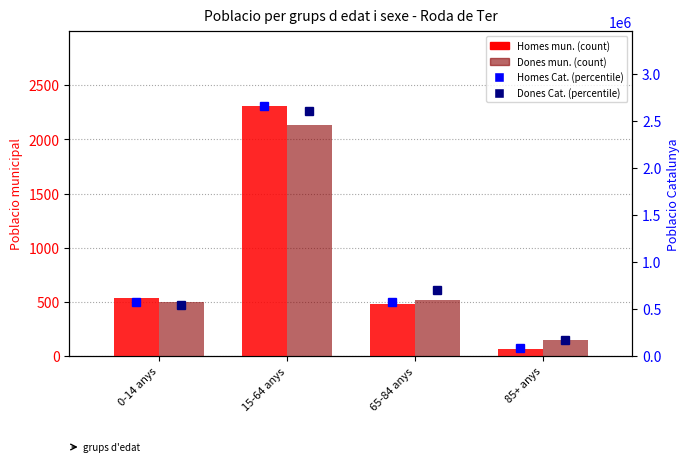

How many categories are shown in the chart?

4